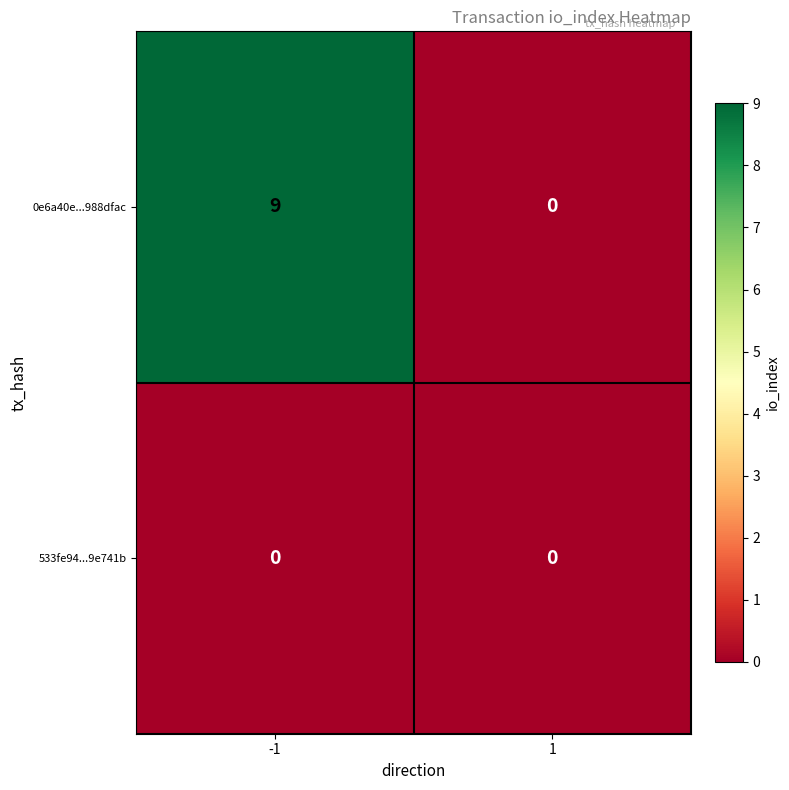

List the series in order of their overall mean, lowest first.

533fe94...9e741b, 0e6a40e...988dfac